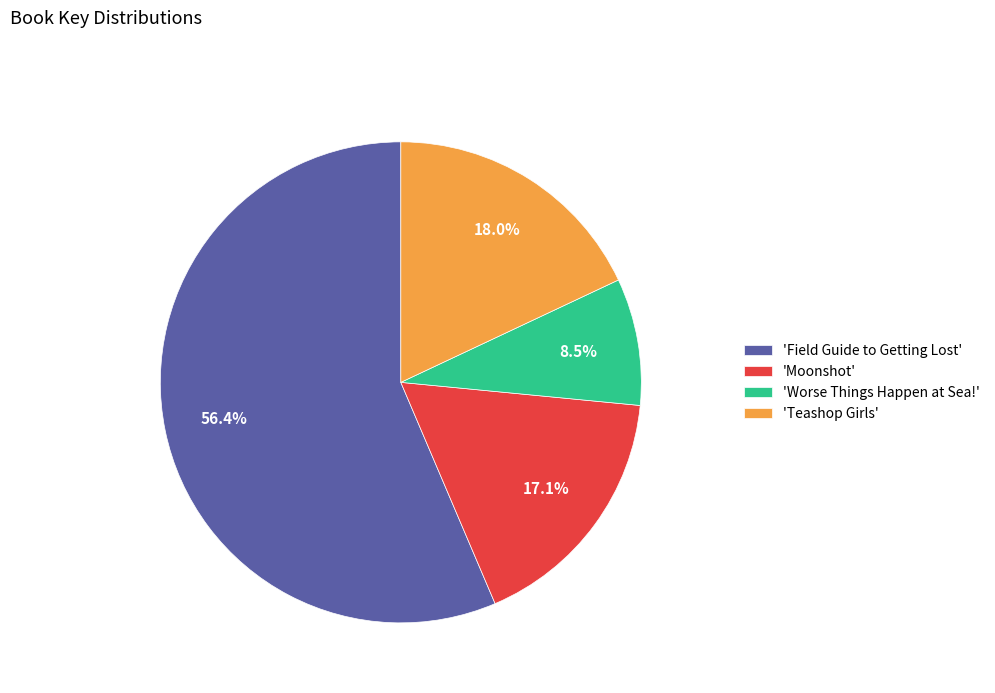

Between 'Moonshot' and 'Field Guide to Getting Lost', which is larger?

'Field Guide to Getting Lost'